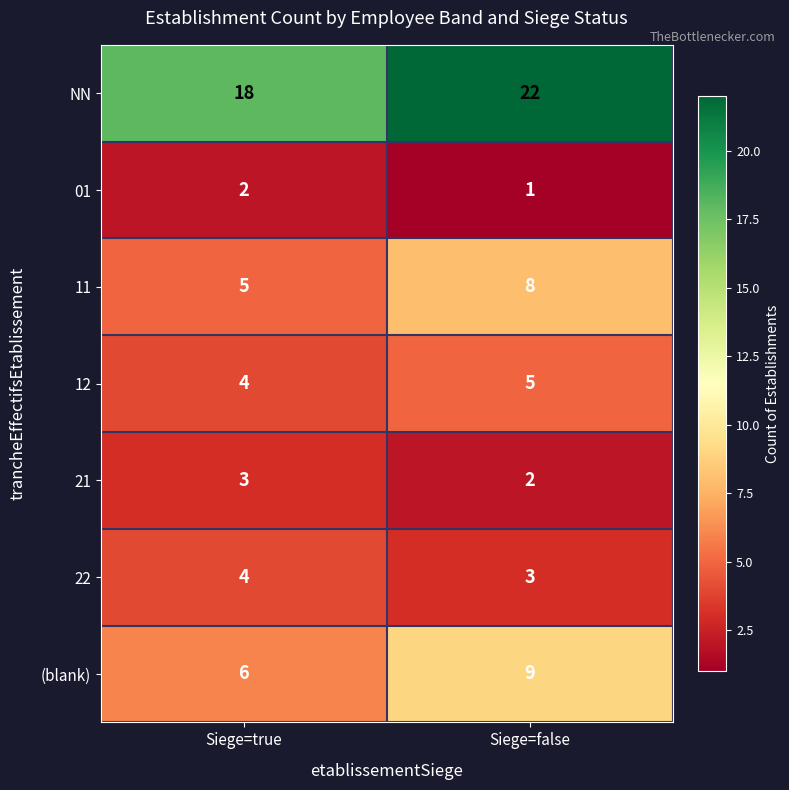

The value of (blank) at Siege=false is 9. True or false?

True